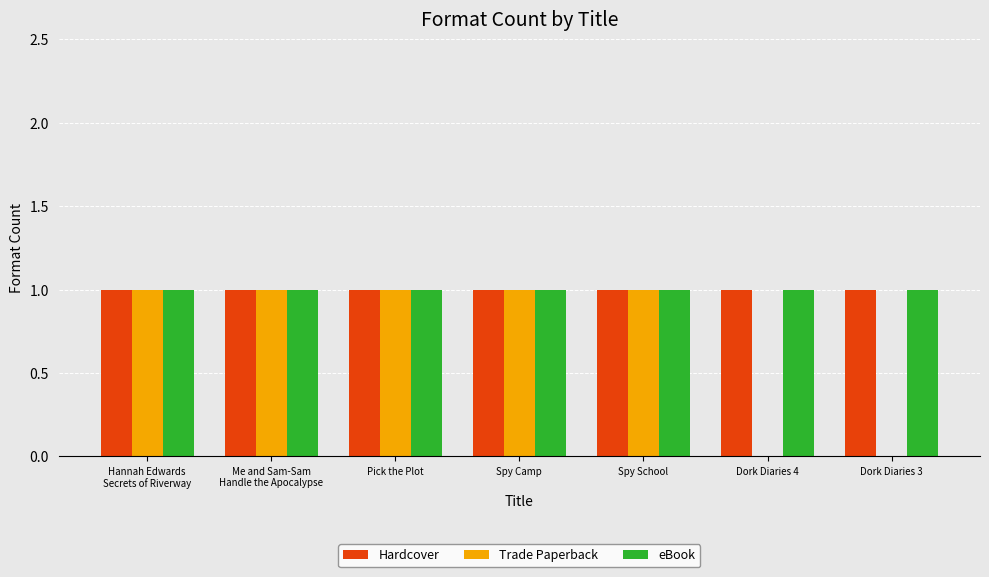

What are all the series names shown in the legend?

Hardcover, Trade Paperback, eBook